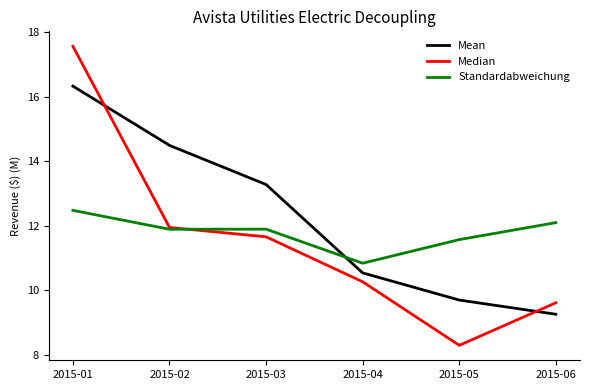

Reading left to right, what are all the values shown in this chart?

Mean: 2015-01=16.3	2015-02=14.5	2015-03=13.3	2015-04=10.5	2015-05=9.7	2015-06=9.3
Median: 2015-01=17.6	2015-02=12.0	2015-03=11.7	2015-04=10.3	2015-05=8.3	2015-06=9.6
Standardabweichung: 2015-01=12.5	2015-02=11.9	2015-03=11.9	2015-04=10.8	2015-05=11.6	2015-06=12.1